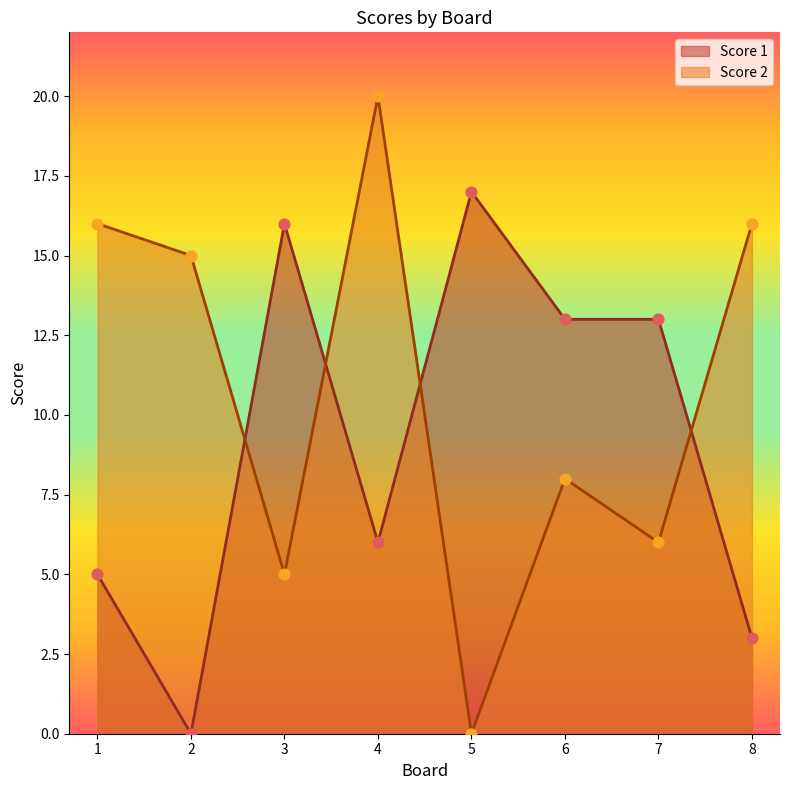

At which category is the sum across all series the highest?

4